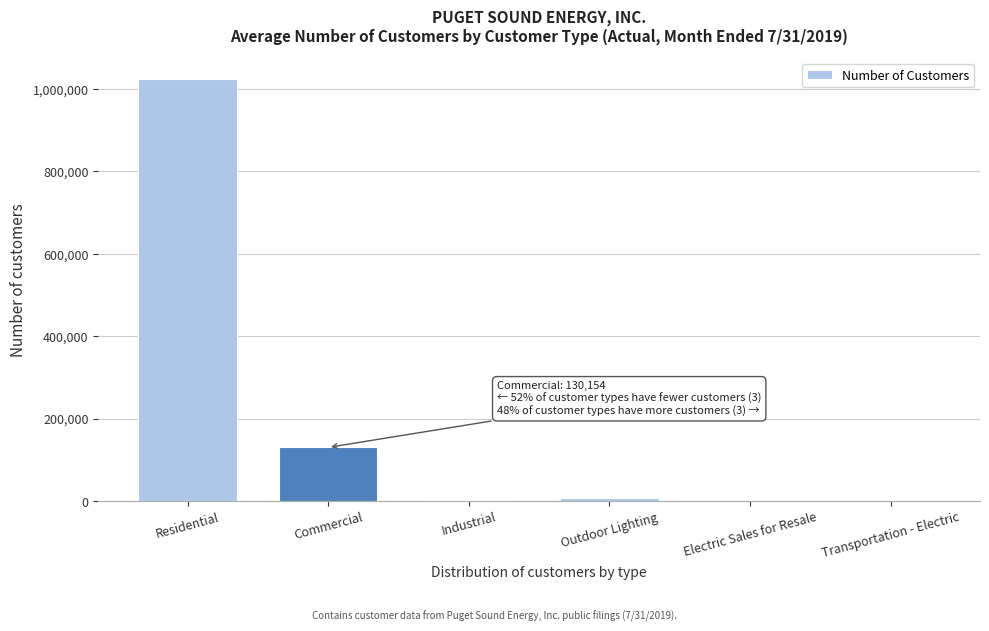

At which label is the value closest to 512308?

Commercial